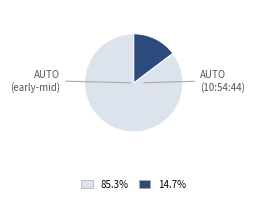

Does any single category account for the majority?

Yes